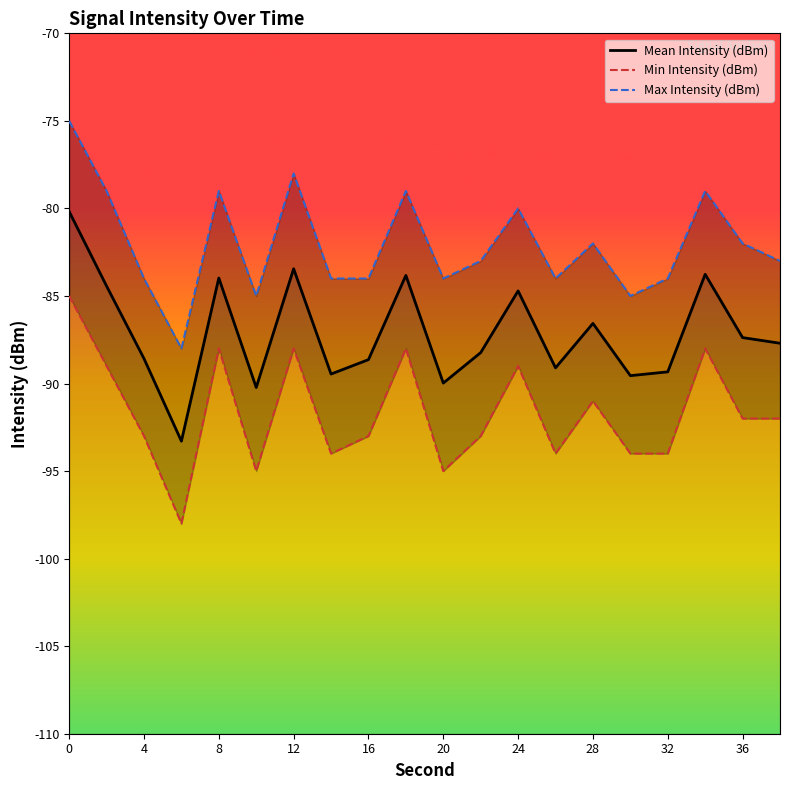

Which series has the widest spread of values?

Mean Intensity (dBm)